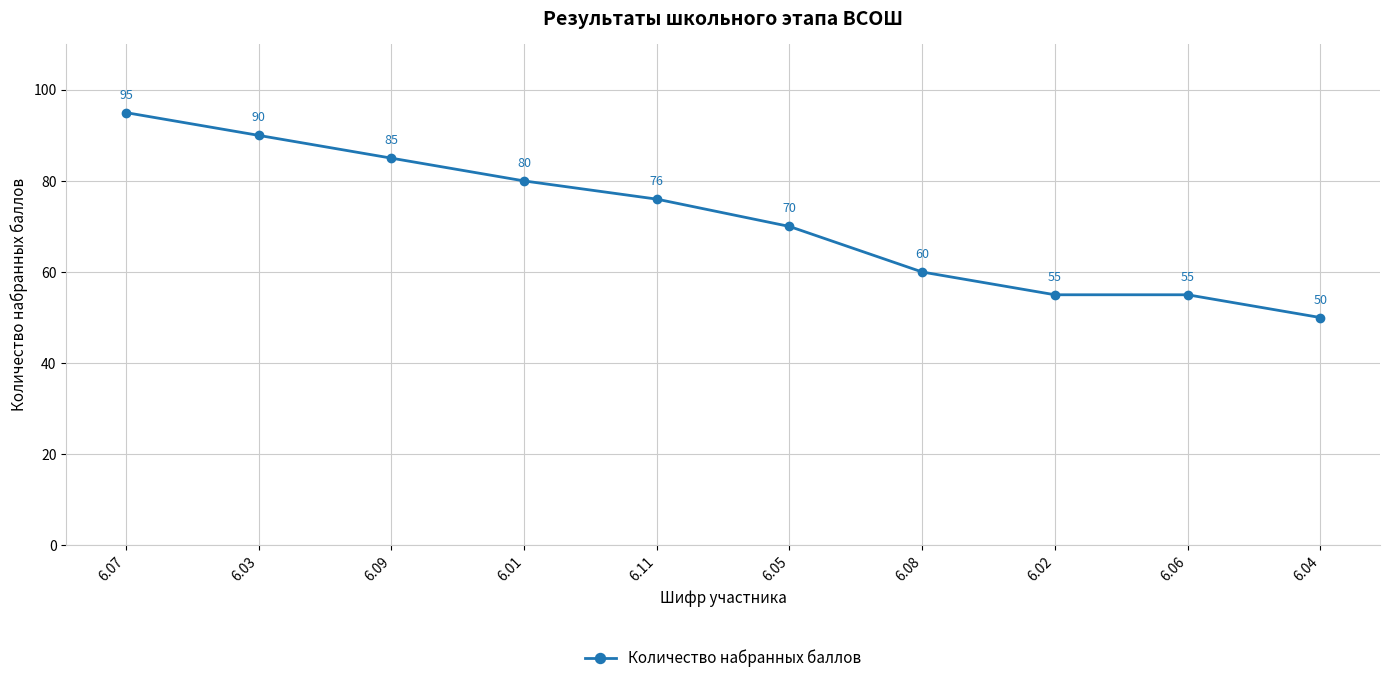

What is the greatest value displayed?

95